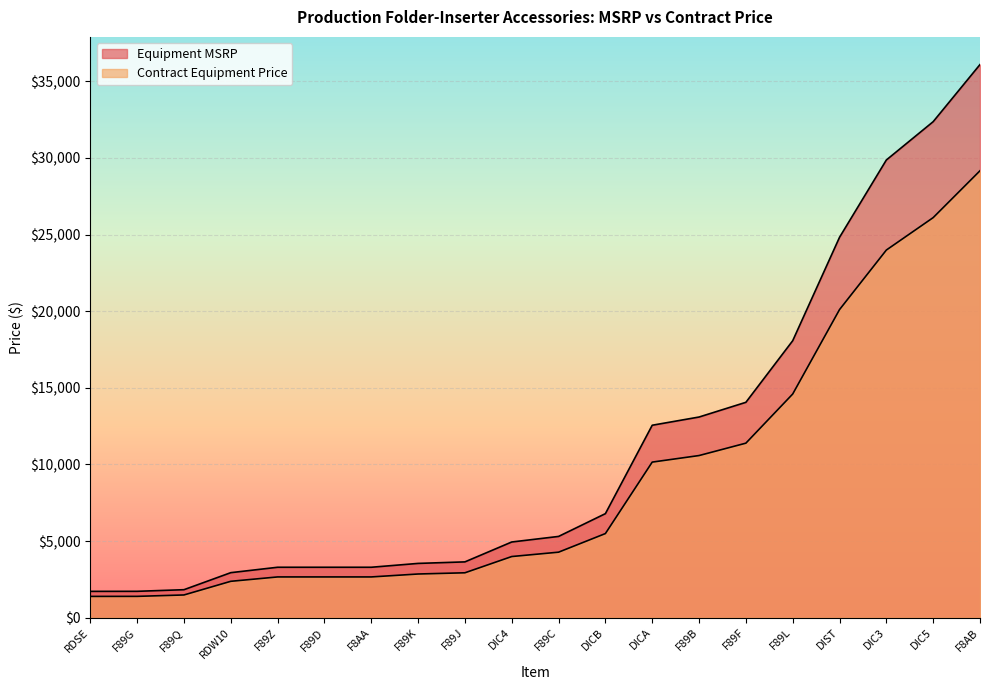

True or false: Contract Equipment Price has a value of 1987.9 at F89G.

False